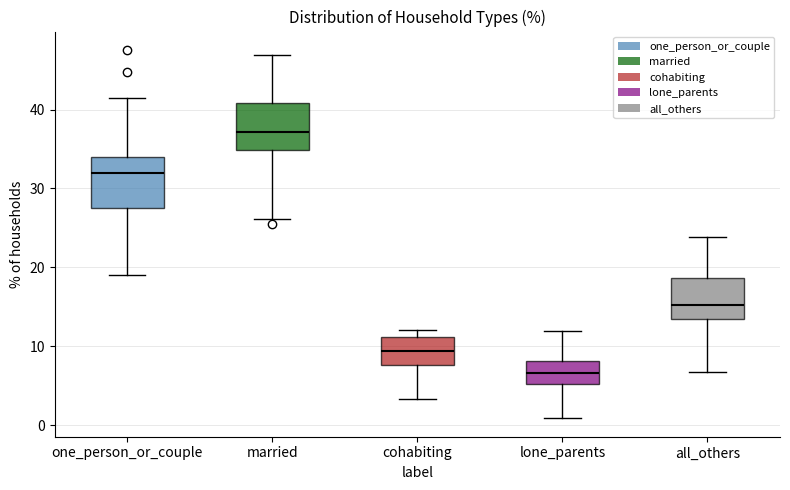

Which box's median line is the lowest?

lone_parents